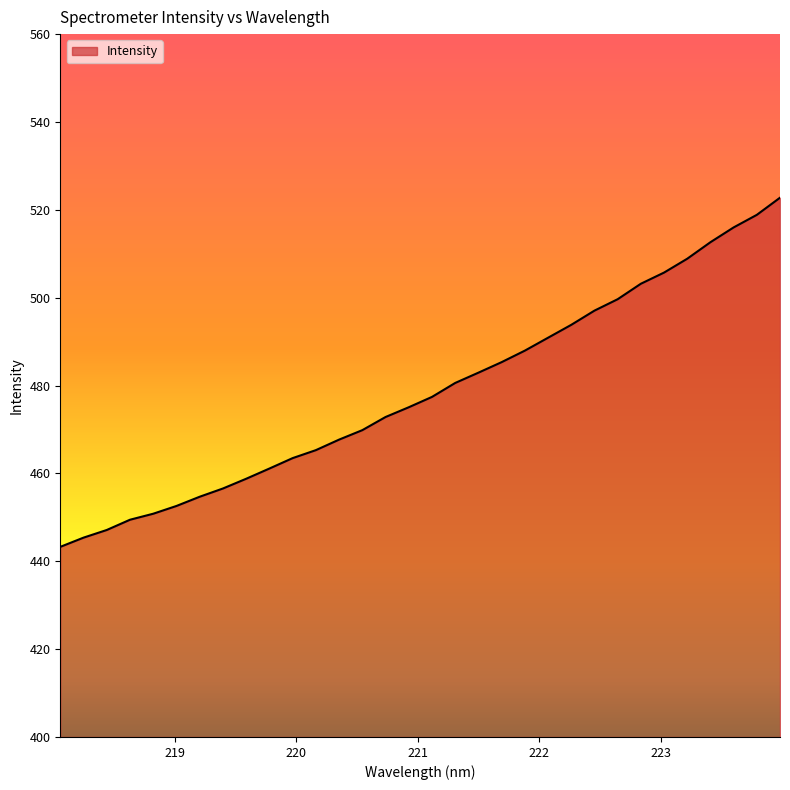

What is the difference between the maximum and minimum values?

79.5